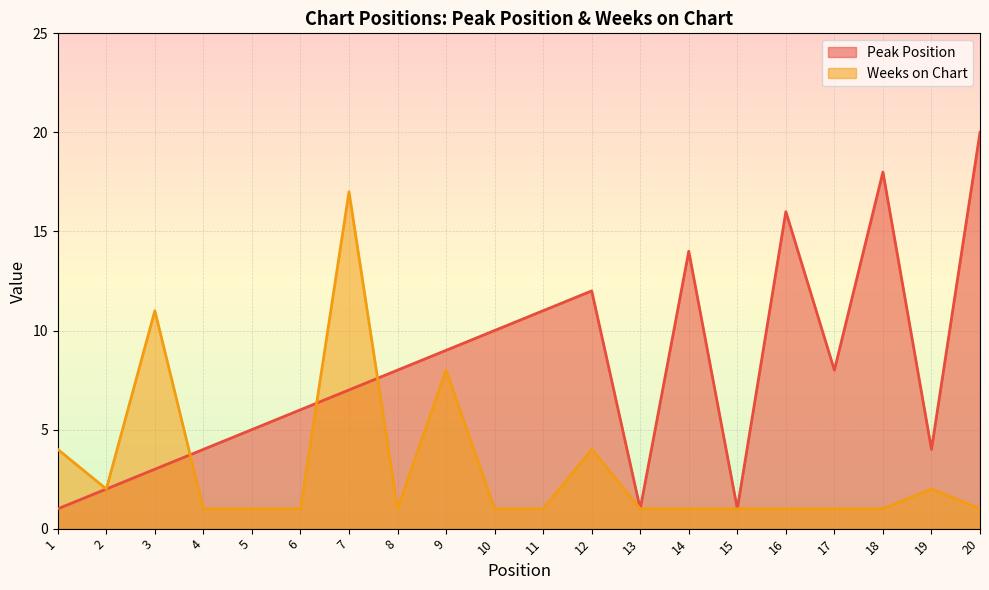

Reading right to left, transcribe all the data shown in this chart.

Peak Position: 20=20	19=4	18=18	17=8	16=16	15=1	14=14	13=1	12=12	11=11	10=10	9=9	8=8	7=7	6=6	5=5	4=4	3=3	2=2	1=1
Weeks on Chart: 20=1	19=2	18=1	17=1	16=1	15=1	14=1	13=1	12=4	11=1	10=1	9=8	8=1	7=17	6=1	5=1	4=1	3=11	2=2	1=4